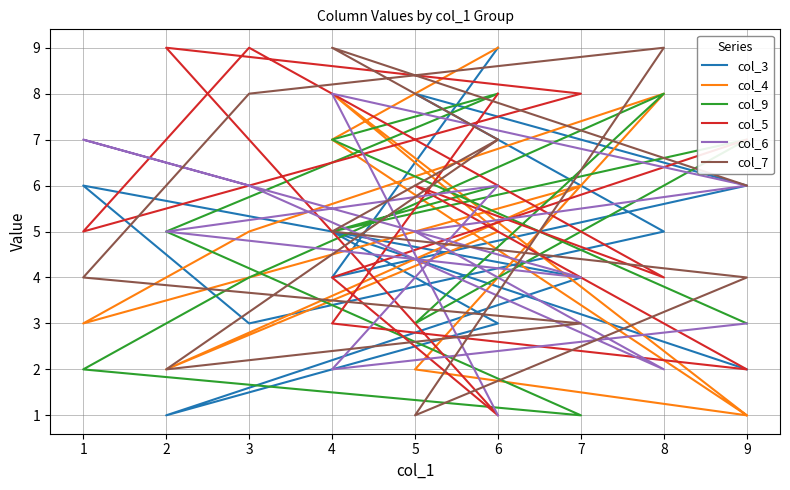

What is the difference between the maximum and minimum values in the col_7 series?

8